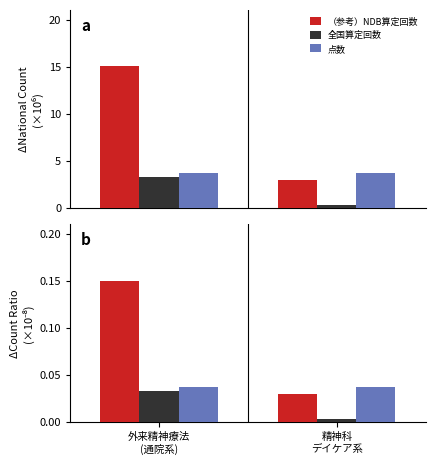

Which label corresponds to the largest value in the chart?

外来精神療法
(通院系)